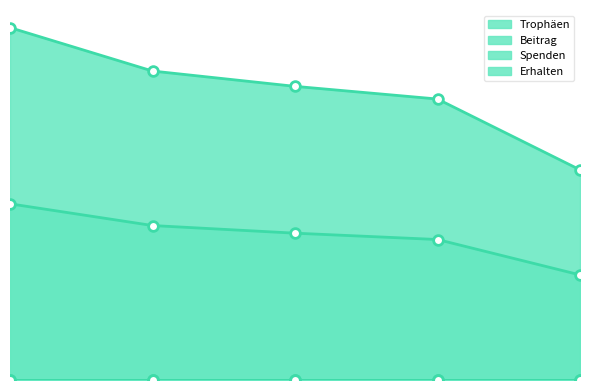

Which series changed the most between 2 and 5?

Trophäen